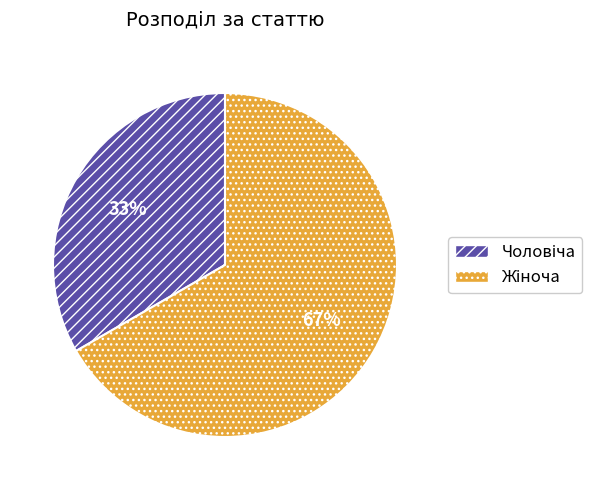

Is there a majority slice in this chart?

Yes